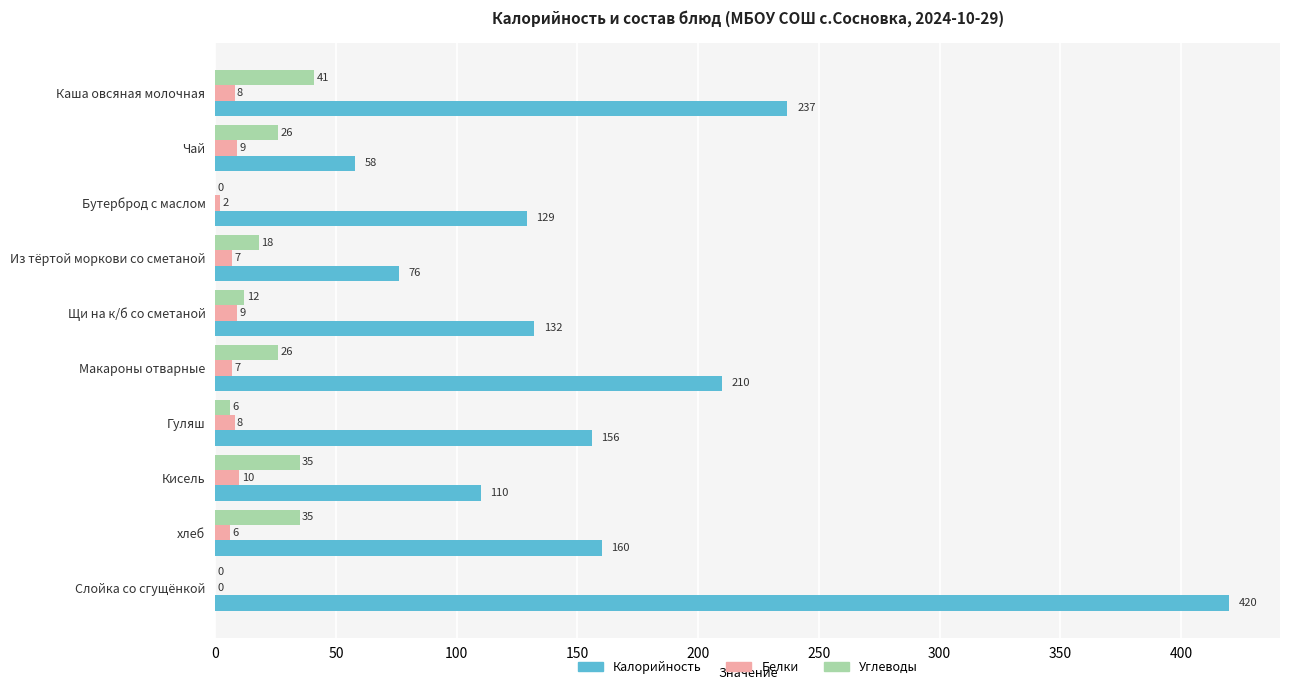

Is it true that Углеводы equals 26 at Макароны отварные?

True